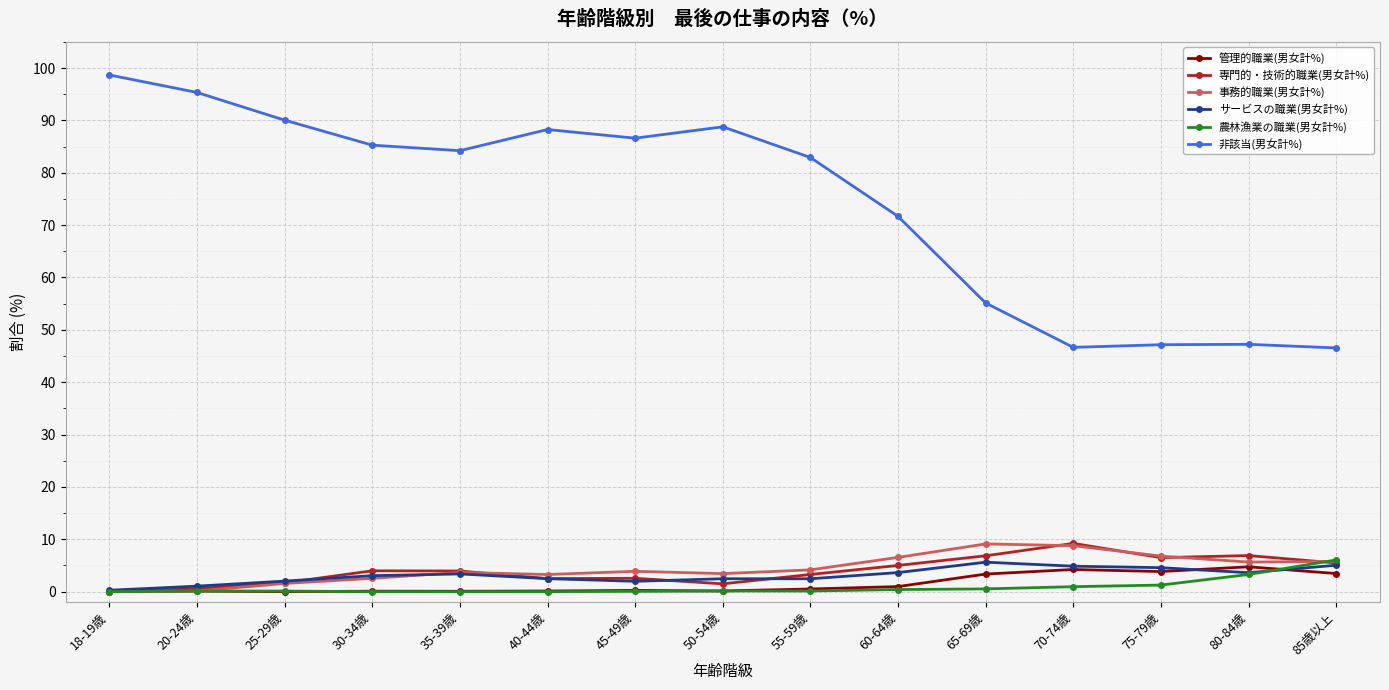

True or false: 非該当(男女計%) has a value of 31.4 at 20-24歳.

False